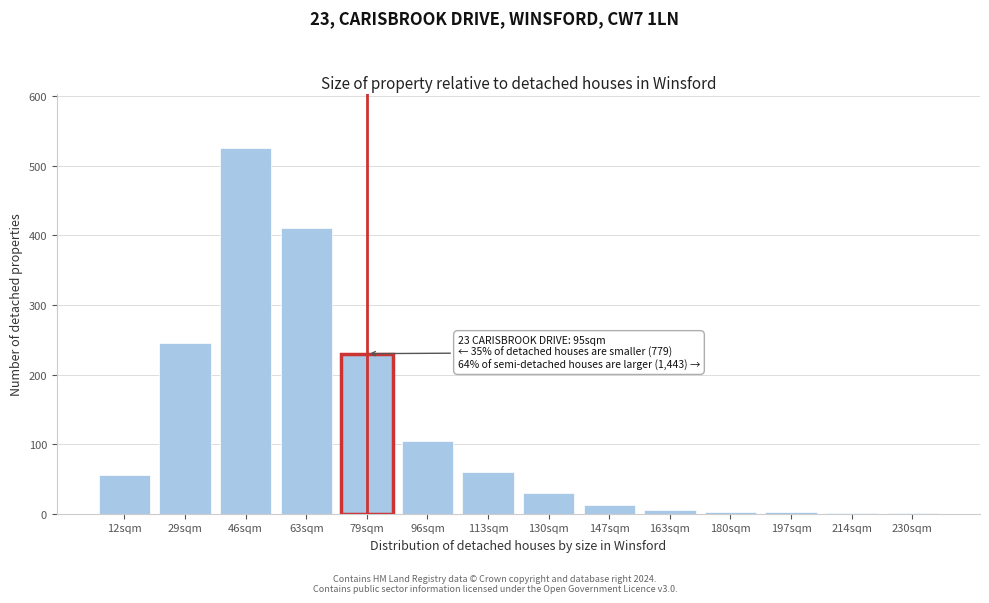

Read the value at 130sqm.

30